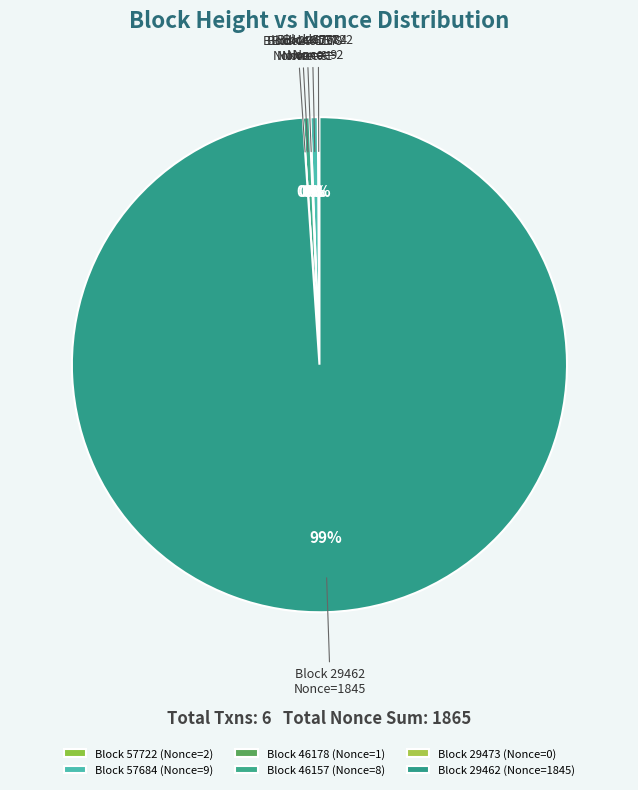

How much of the chart is everything except 29473?

100.0%